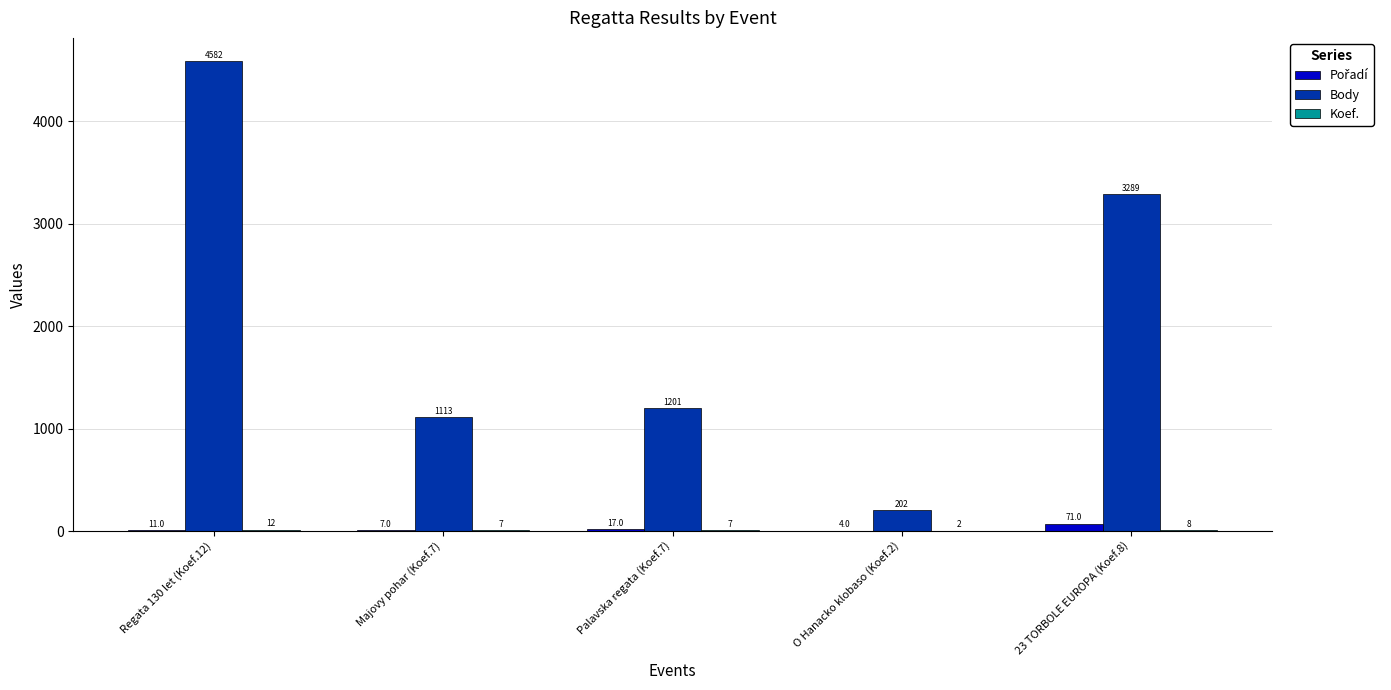

How many categories are shown in the chart?

5